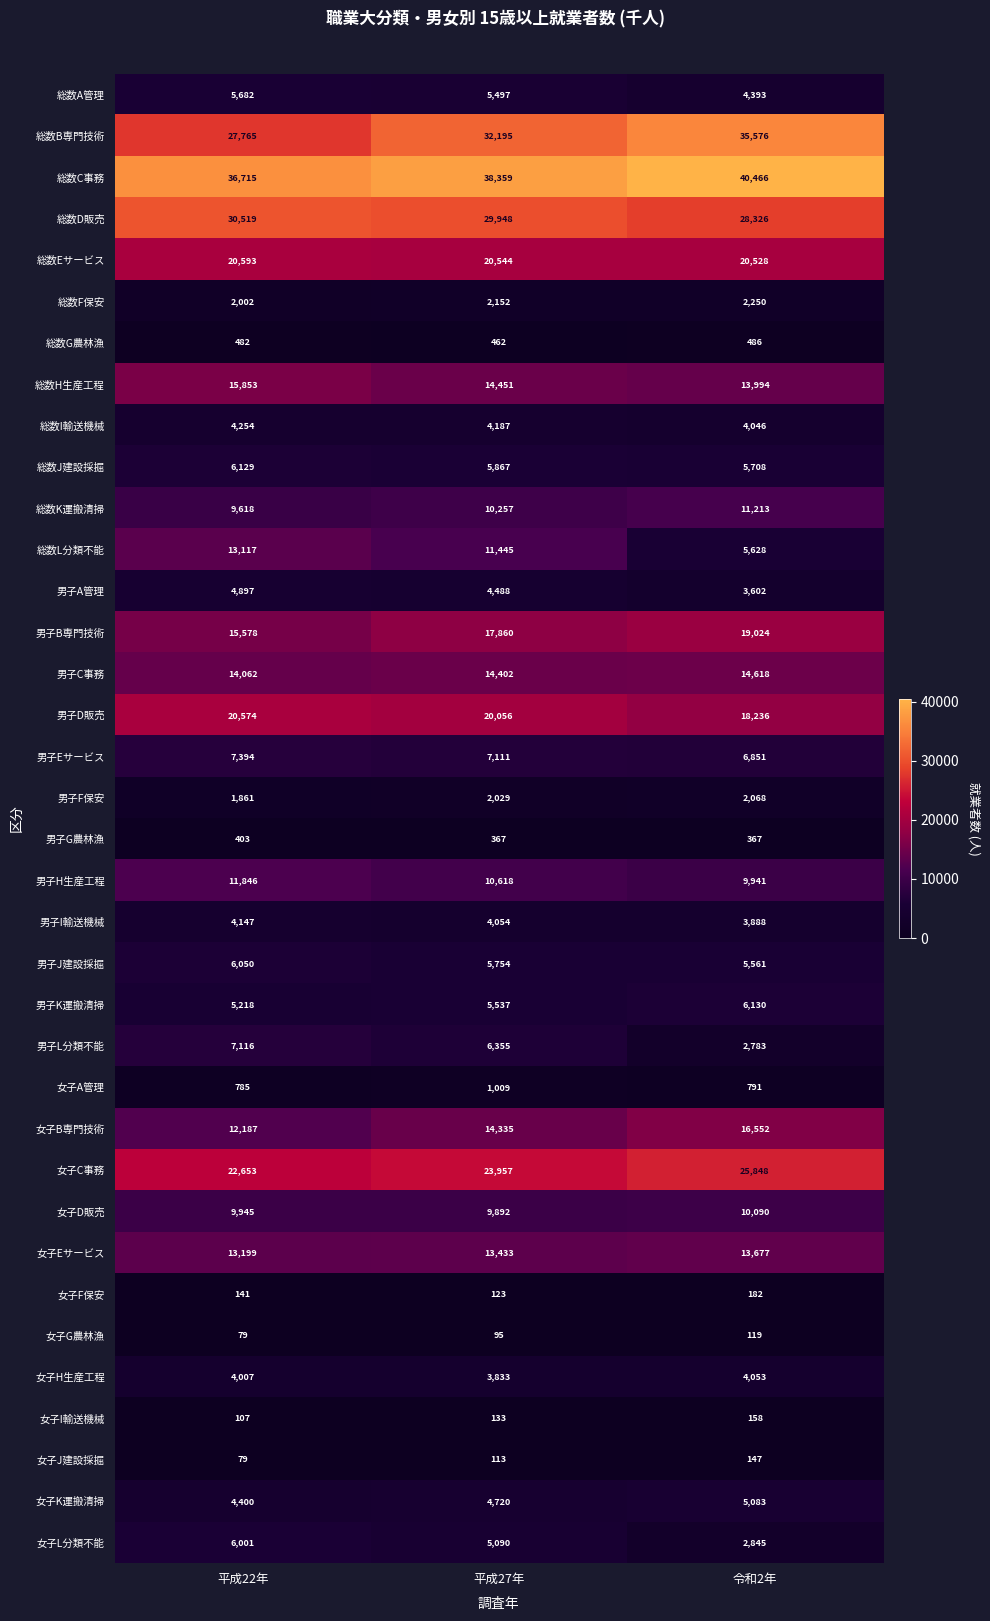

What is the difference between the maximum and minimum values in the 女子G農林漁 series?

40